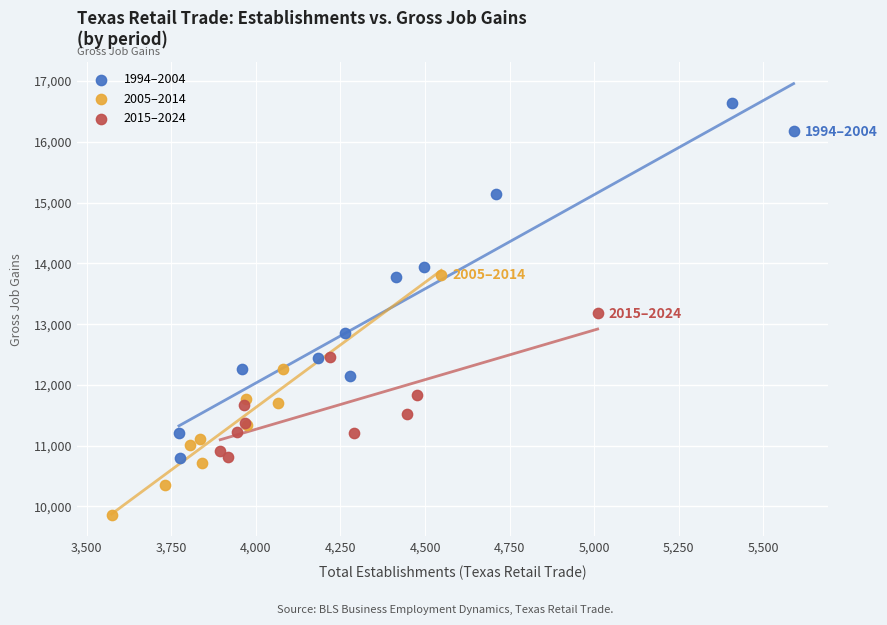

Which series has the widest spread of Y values?

1994–2004